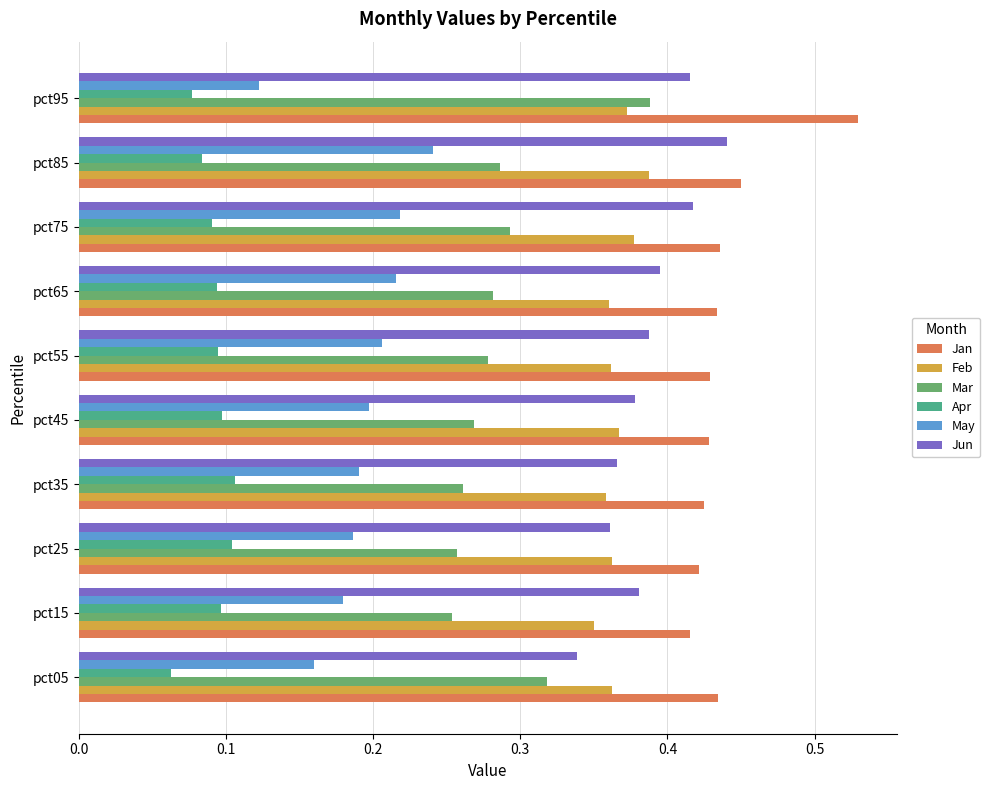

True or false: Feb has a value of 0.4 at pct95.

True